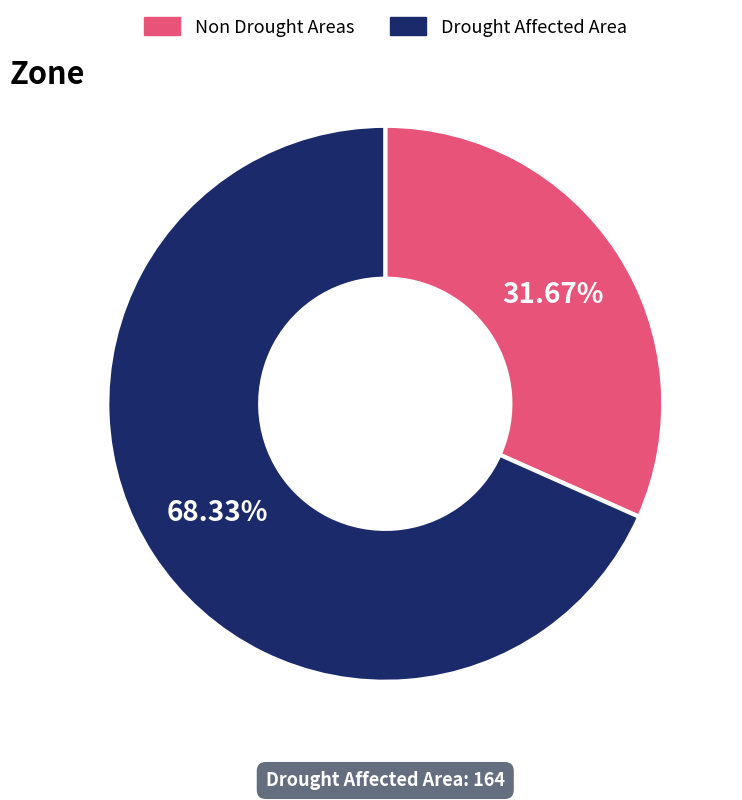

Is there a majority slice in this chart?

Yes